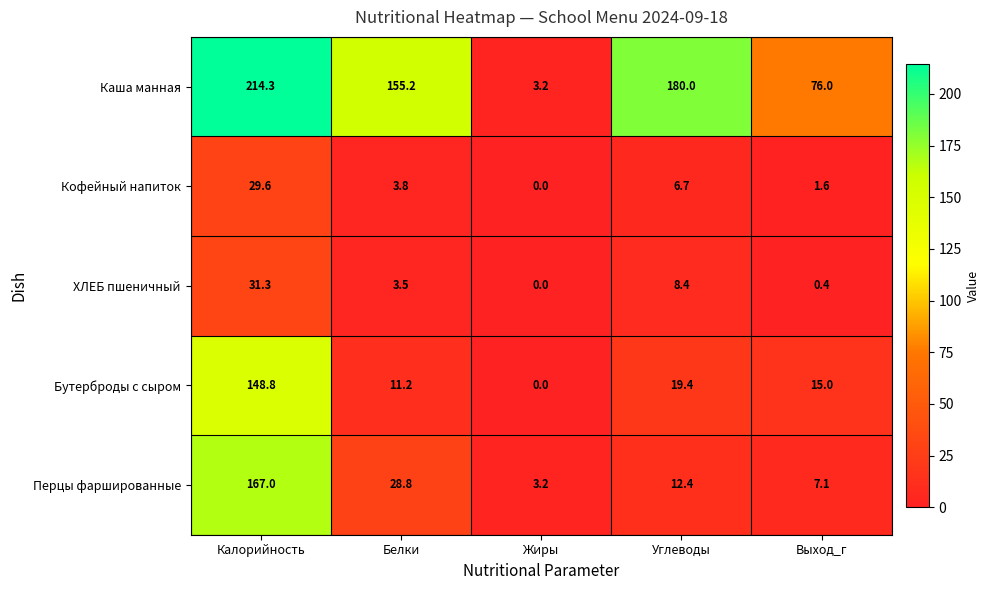

How many series are shown in this chart?

5